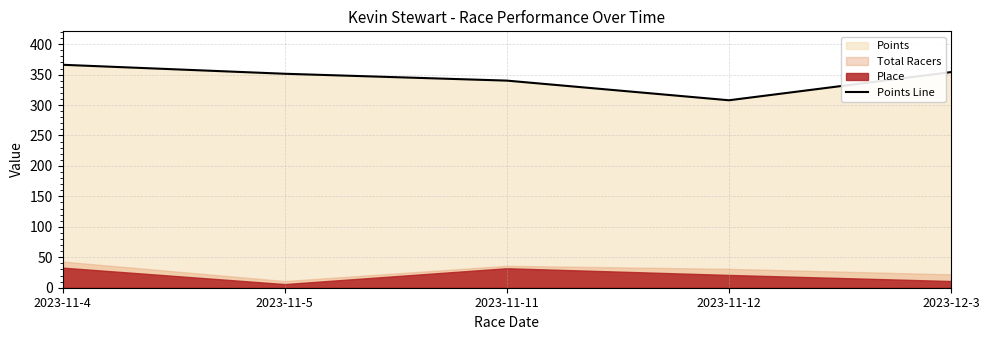

What value does the data have at 2023-11-5?

351.4